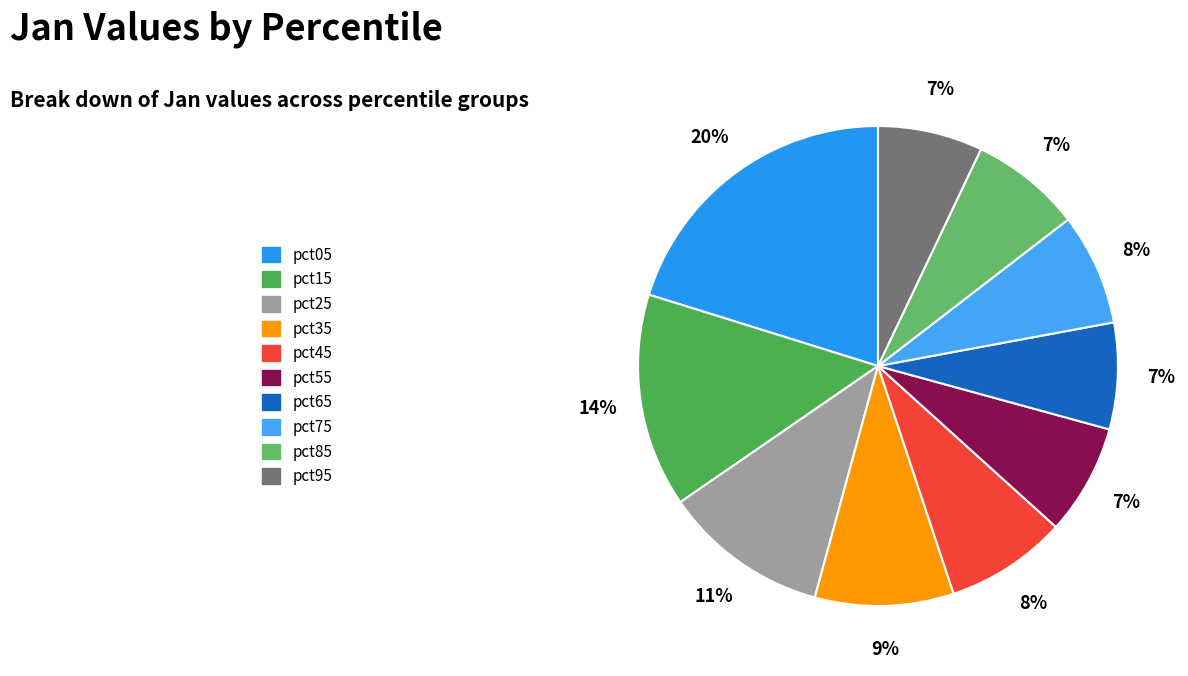

How many slices are in this pie chart?

10